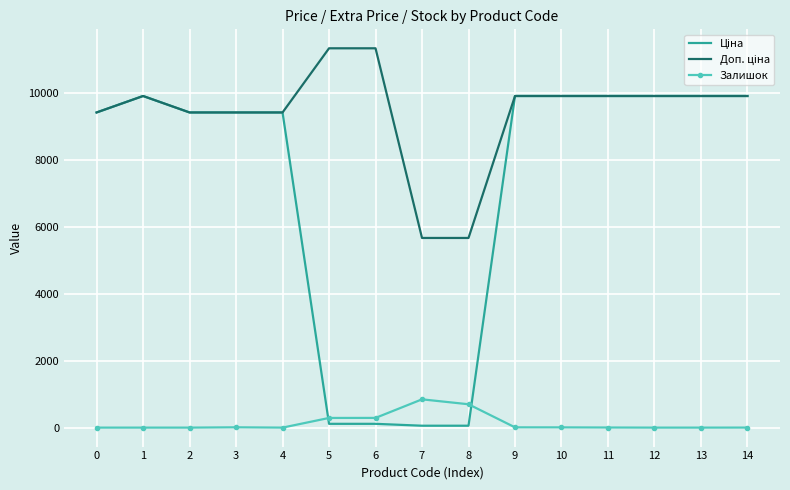

What is the highest value of the Залишок series?

845.0